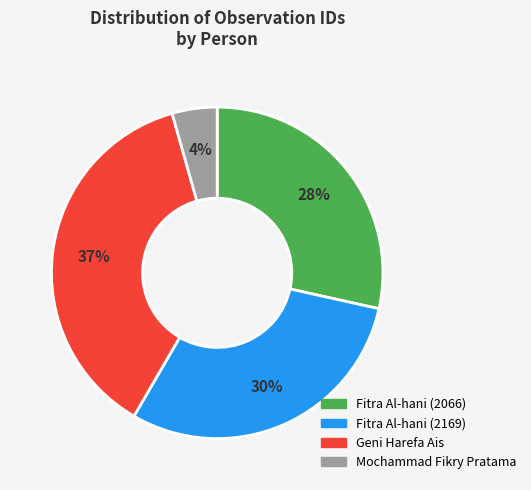

Do Geni Harefa Ais and Fitra Al-hani (2169) together represent more than half of the pie?

Yes